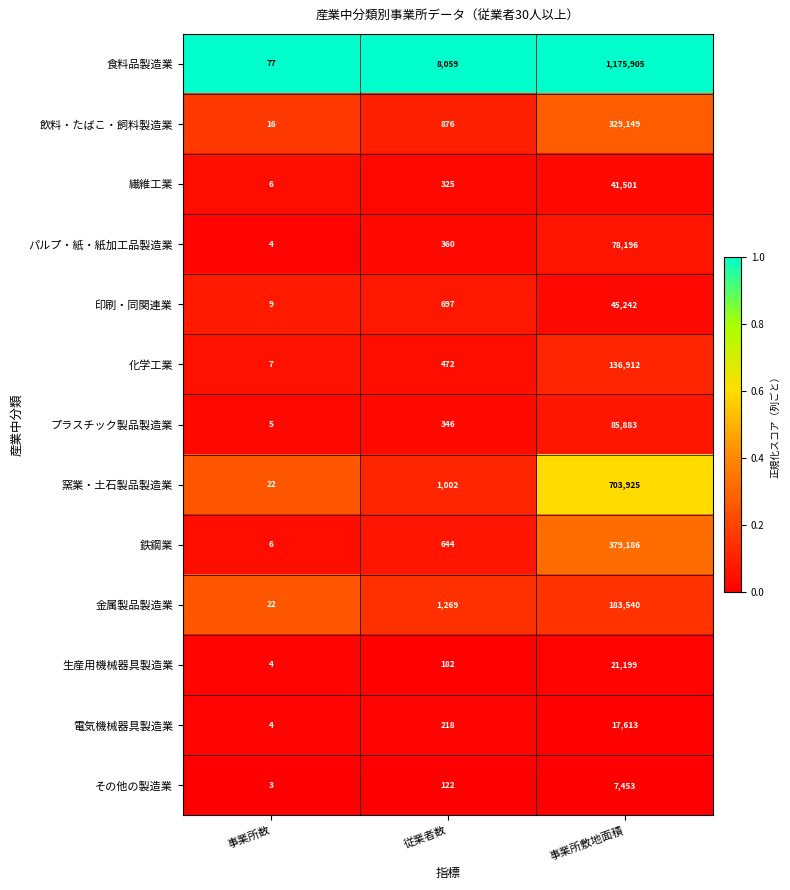

What value does the 金属製品製造業 series have at 事業所敷地面積, to the nearest 100?

183500